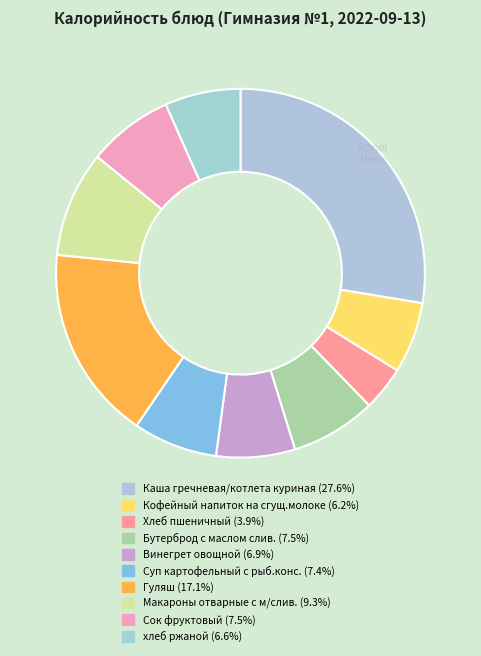

What is the total percentage of Кофейный напиток на сгущ.молоке and Каша гречневая/котлета куриная?

33.8%